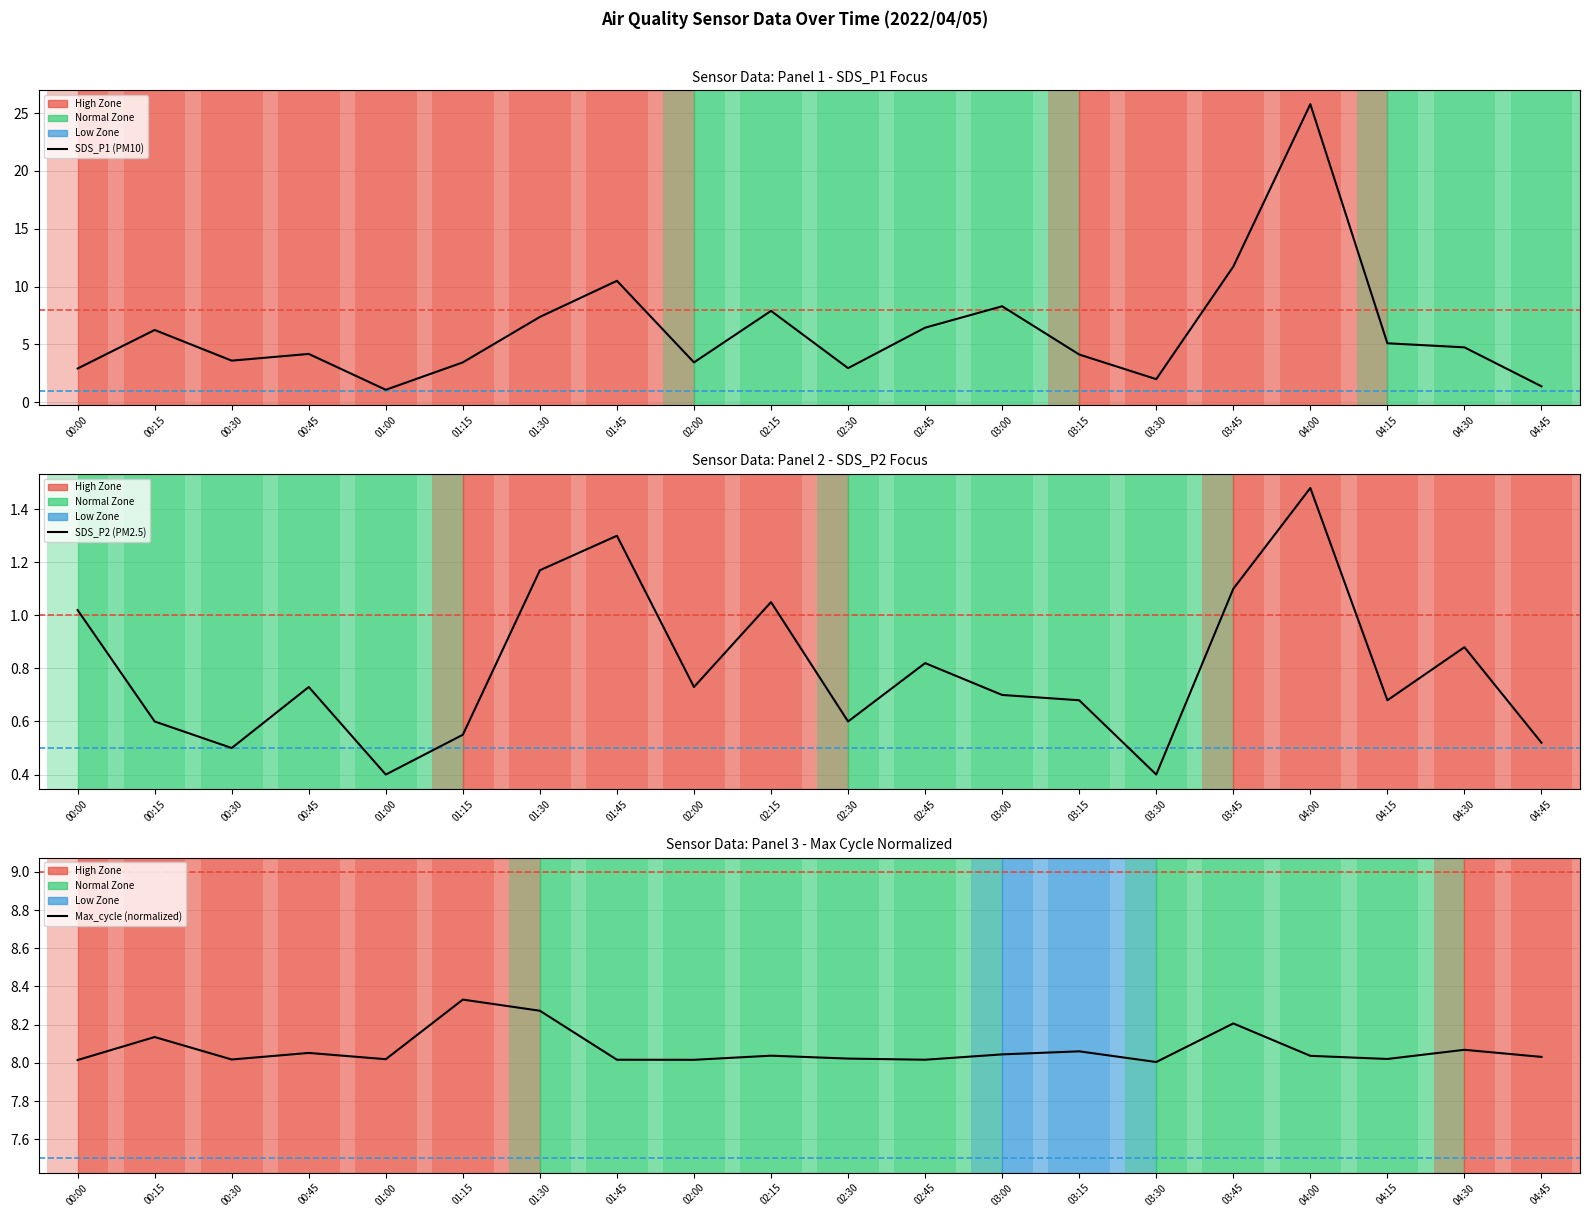

What is the approximate value of SDS_P2 at 03:00?

0.7